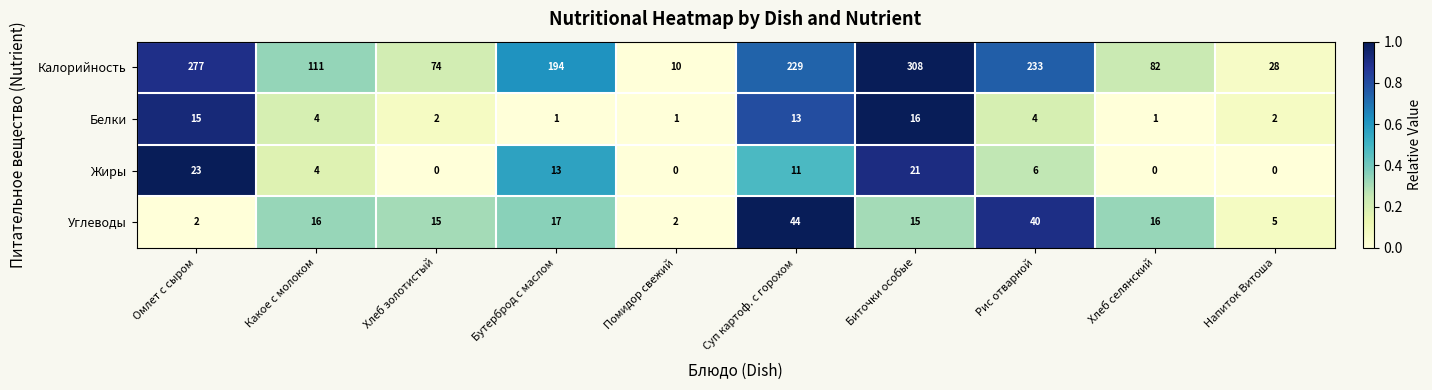

What is the approximate value of Калорийность at Хлеб селянский?

82